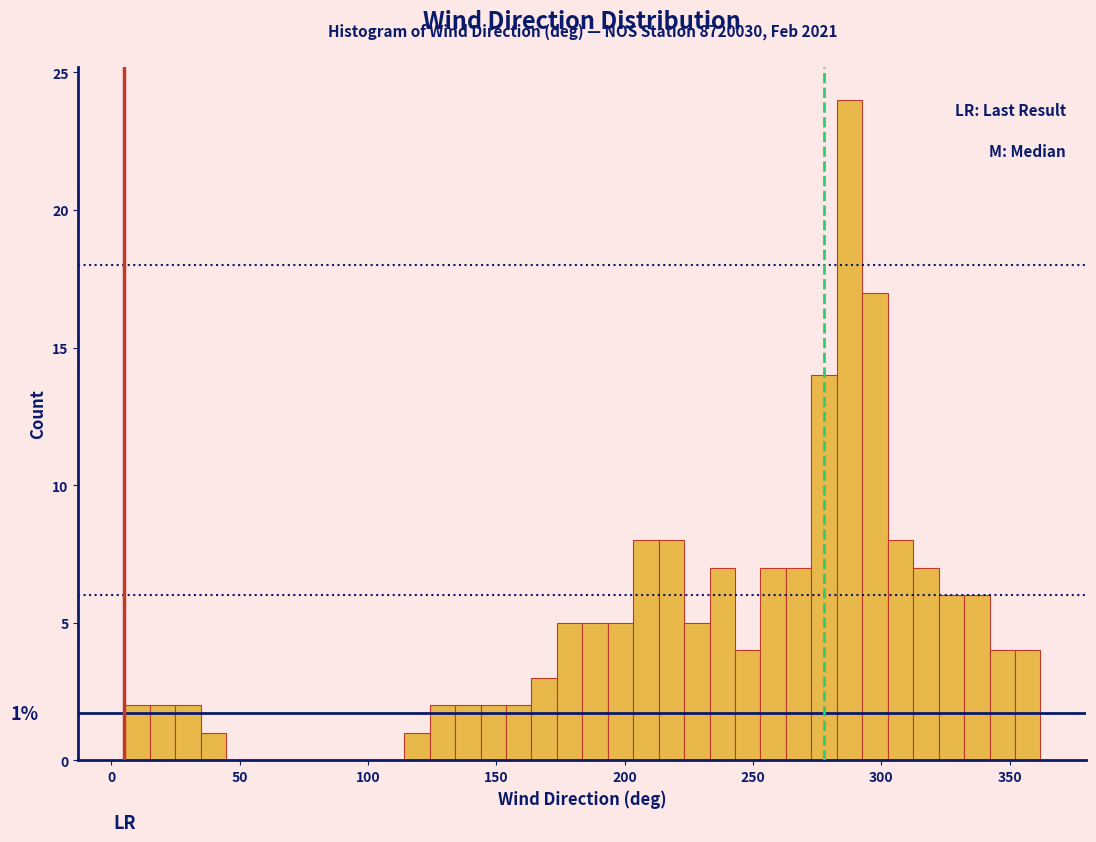

Read against the x-axis, roughly where is the centre of the tallest bar?

290